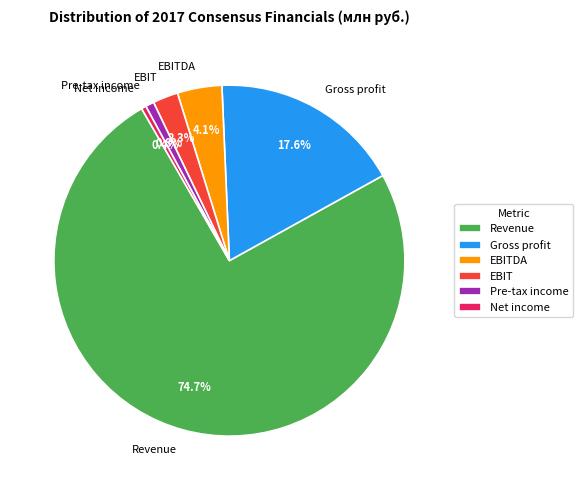

What is the ratio of the value at Revenue to the value at Gross profit?

4.2